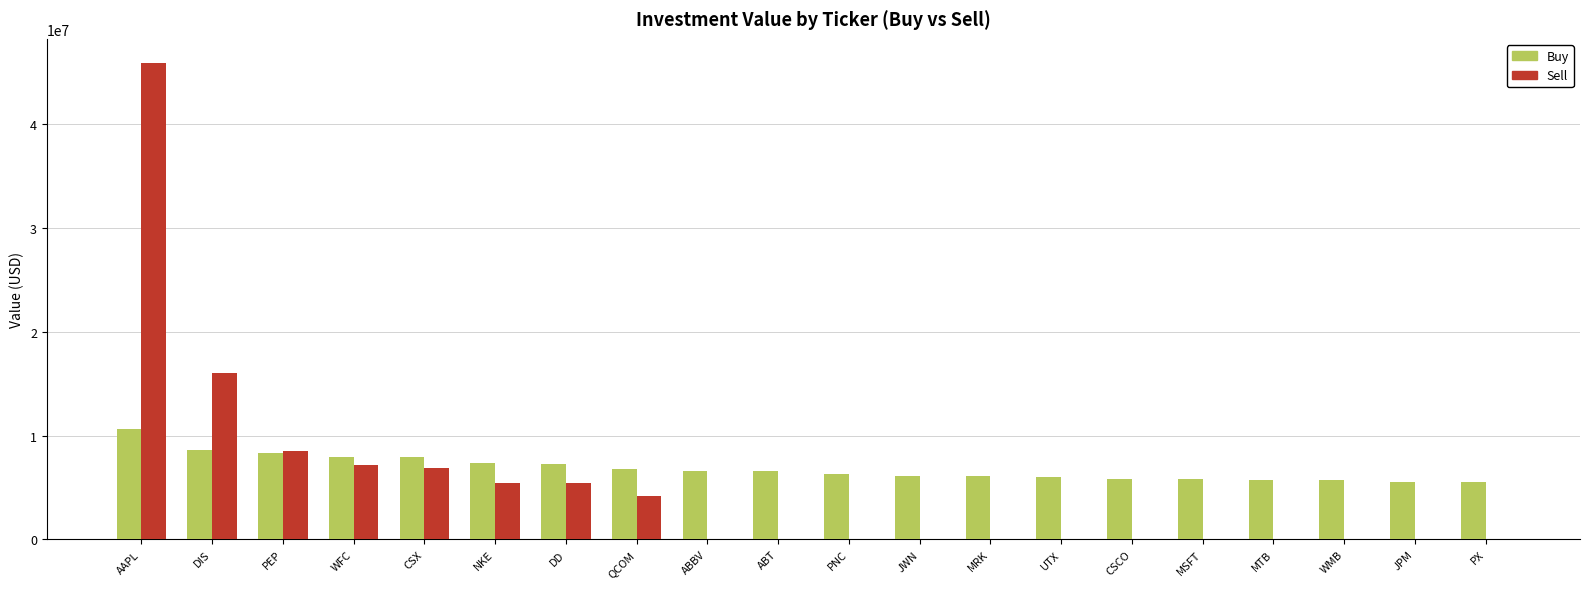

Between PEP and CSCO, which series saw the biggest shift?

Sell